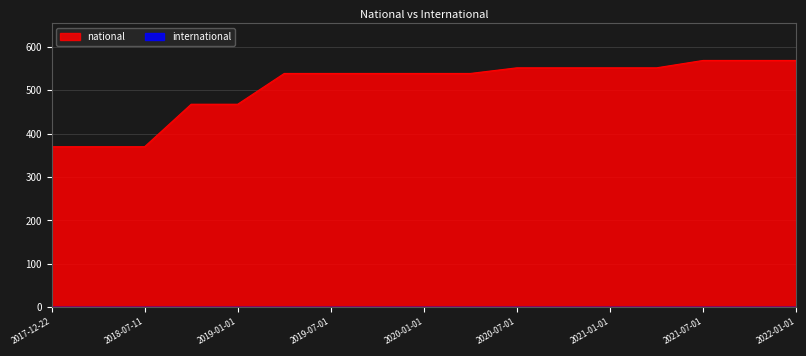

What is the change in value from 2019-04-06 to 2022-01-01?

+30